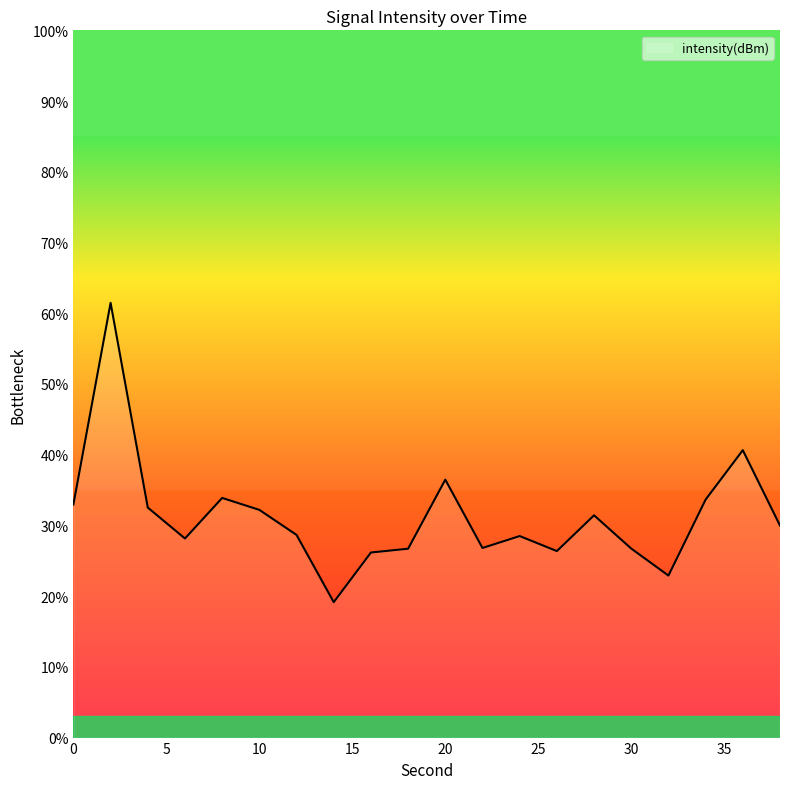

What is the minimum value shown in the chart?

19.1